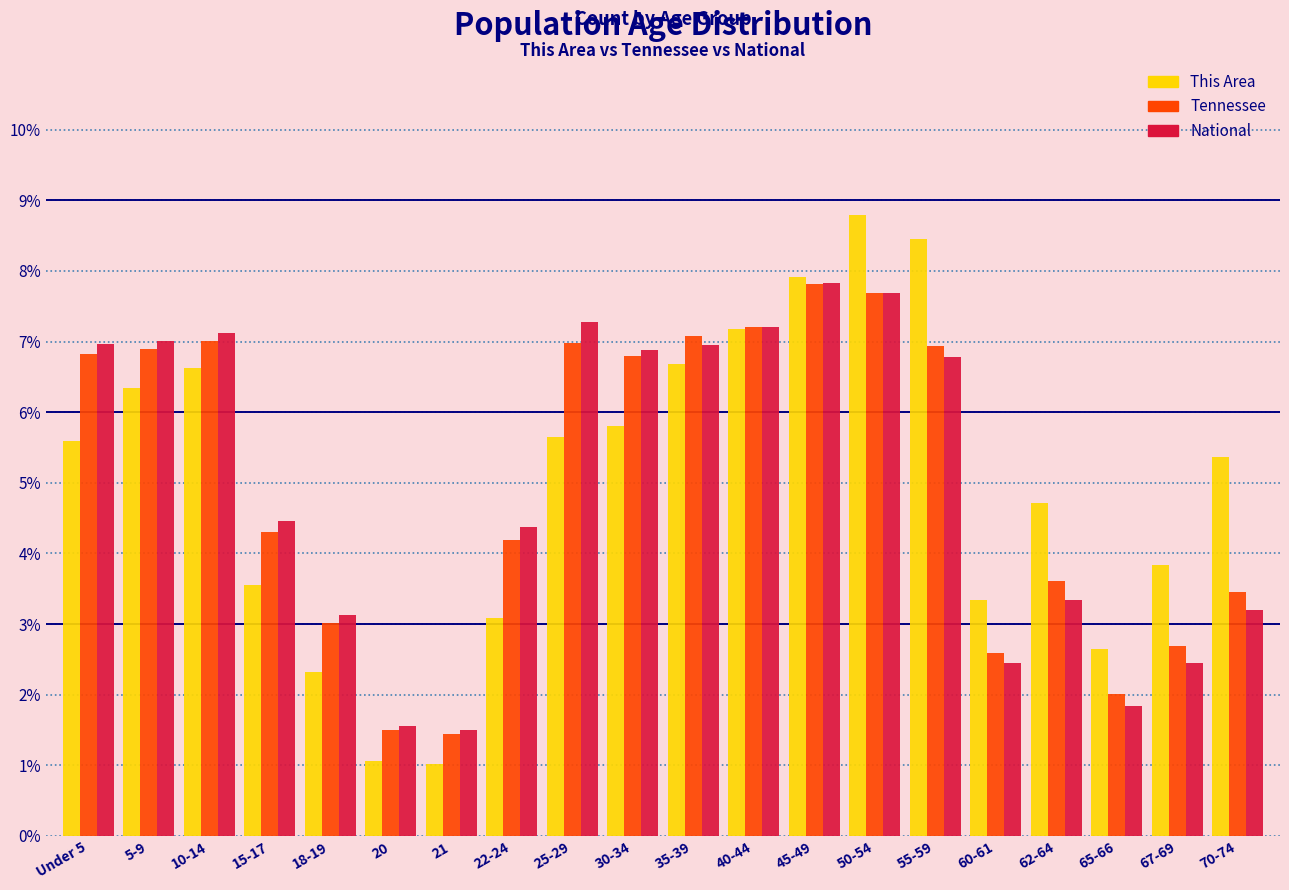

What is the total value across all series at 35-39?

20.7